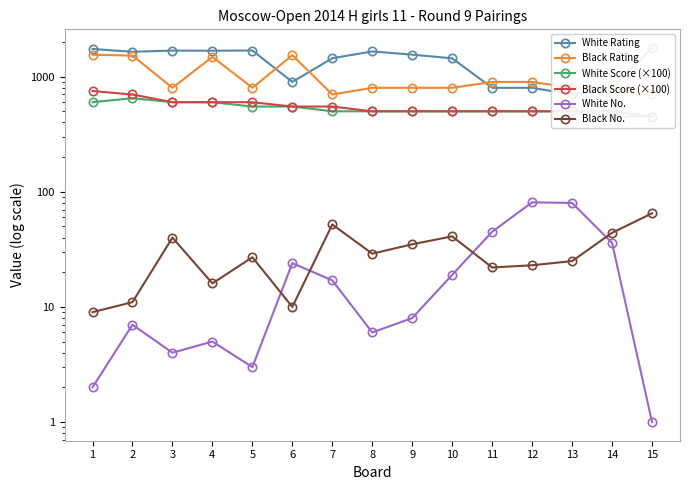

Which label corresponds to the largest value in the chart?

15